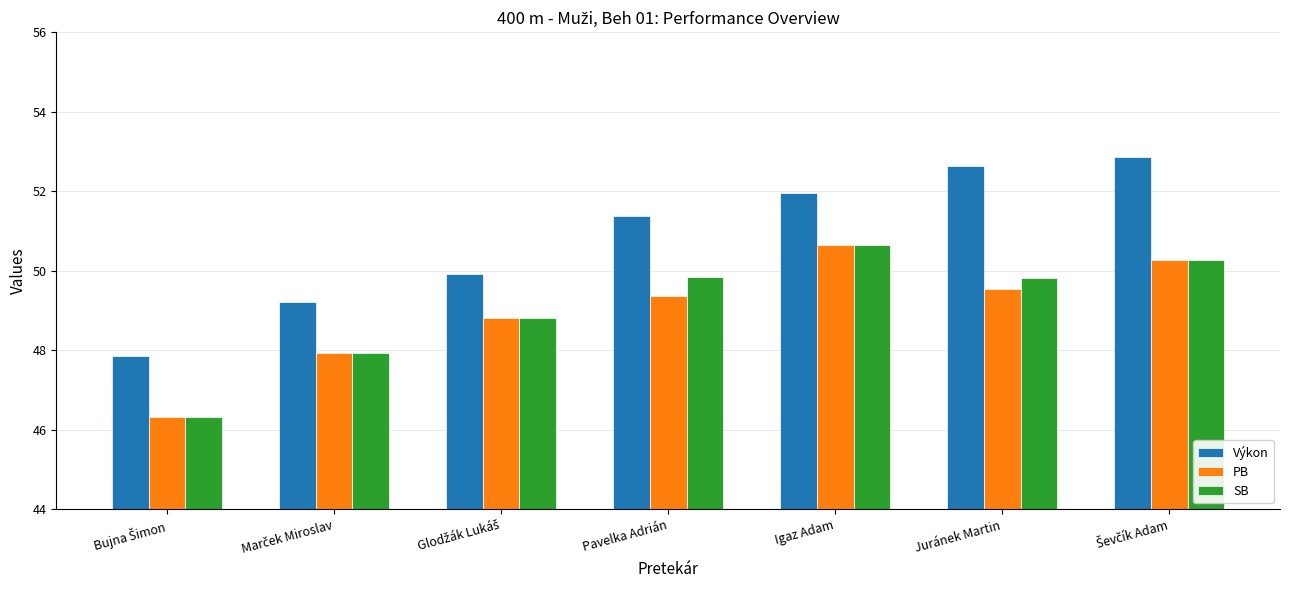

Is it true that SB equals 28.5 at Juránek Martin?

False